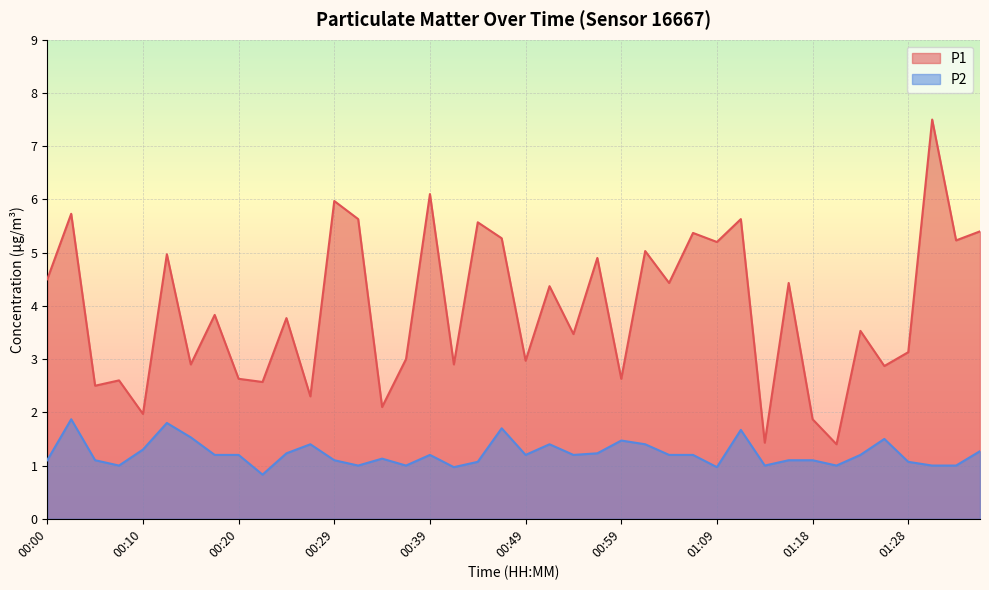

Is the value of P2 at 00:20 greater than the value of P1 at 00:59?

No